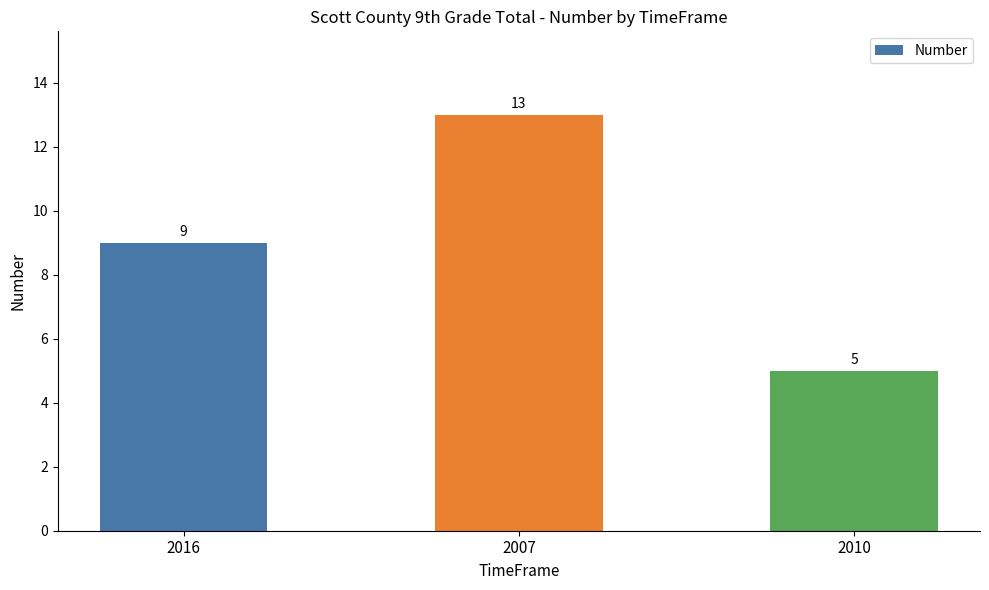

Which has a higher value, 2010 or 2007?

2007